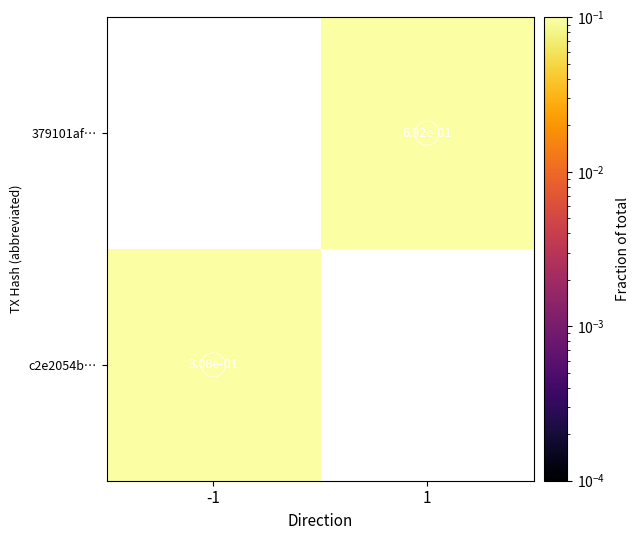

At how many categories does at least one series exceed 0?

2